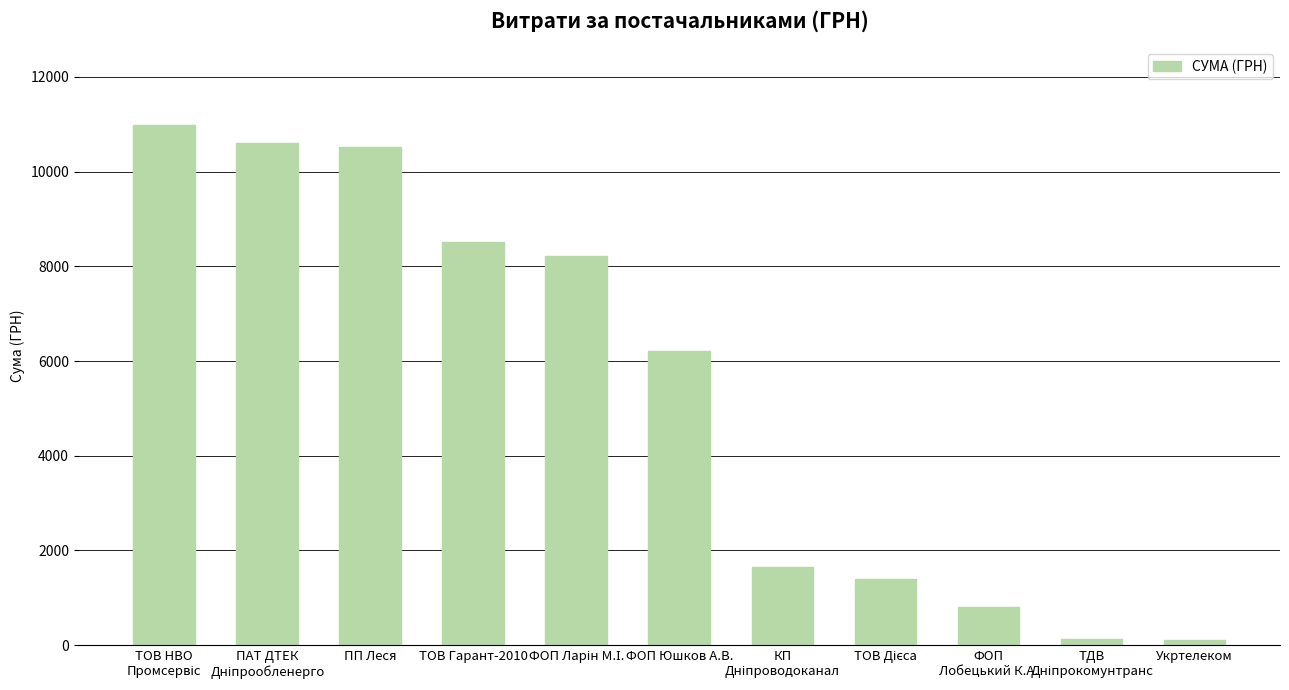

What is the label of the 1st bar from the right?

Укртелеком